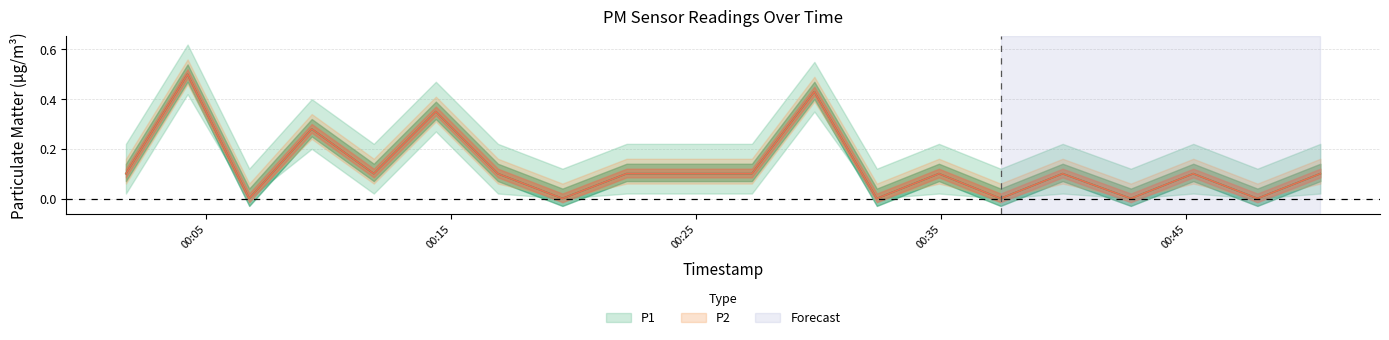

True or false: P1 and P2 cross at least once.

False